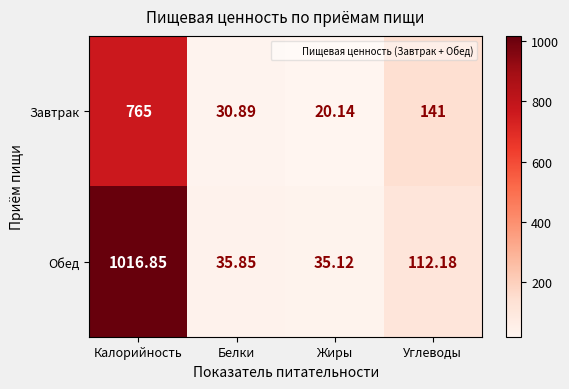

Where is Обед nearest to the value 525?

Углеводы